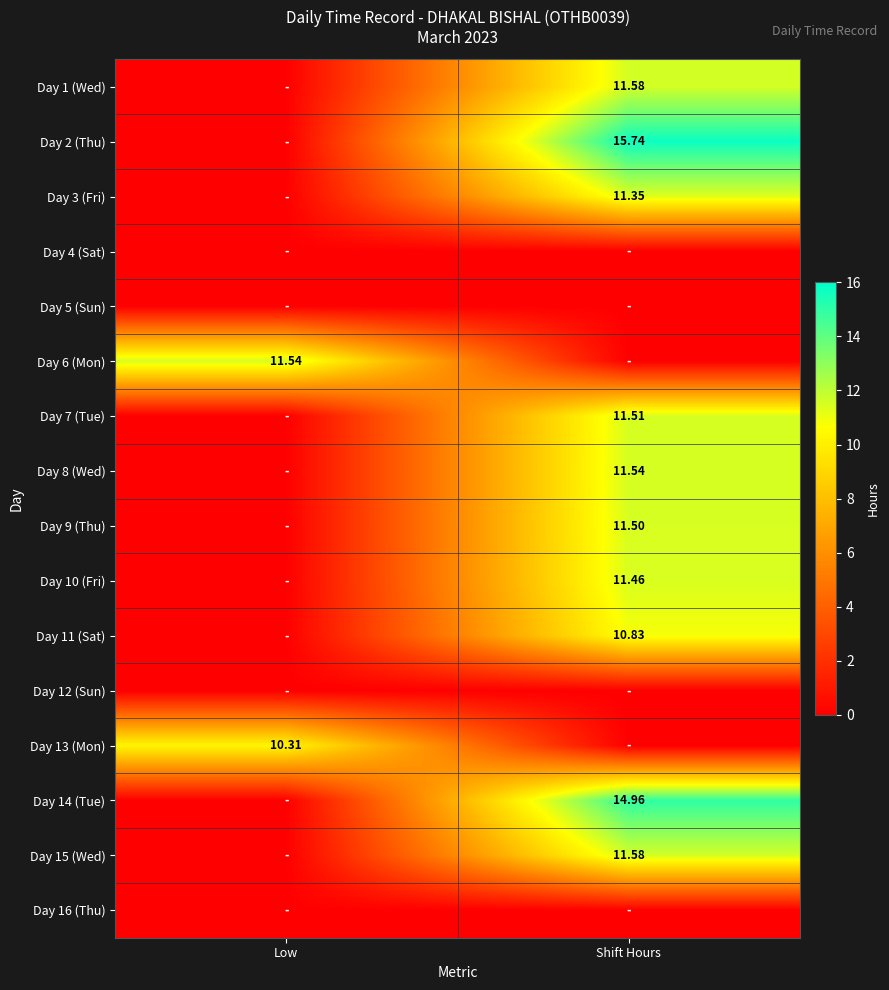

At Low, list the series in order from largest to smallest.

Day 6 (Mon), Day 13 (Mon), Day 1 (Wed), Day 2 (Thu), Day 3 (Fri), Day 4 (Sat), Day 5 (Sun), Day 7 (Tue), Day 8 (Wed), Day 9 (Thu), Day 10 (Fri), Day 11 (Sat), Day 12 (Sun), Day 14 (Tue), Day 15 (Wed), Day 16 (Thu)